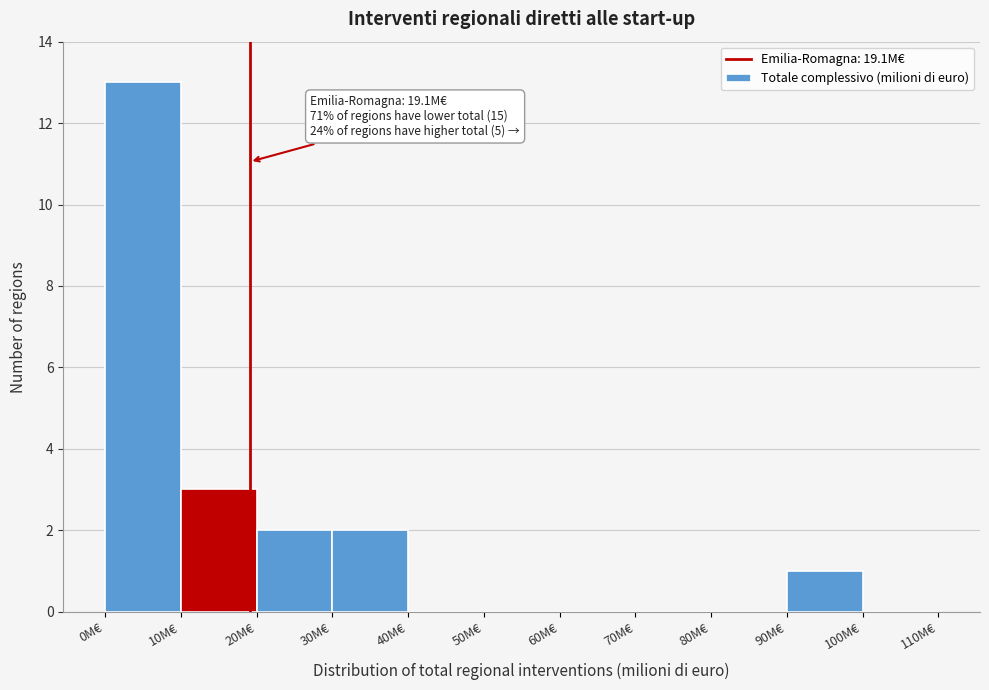

Over which range of the x-axis is the bar tallest?

0 to 10